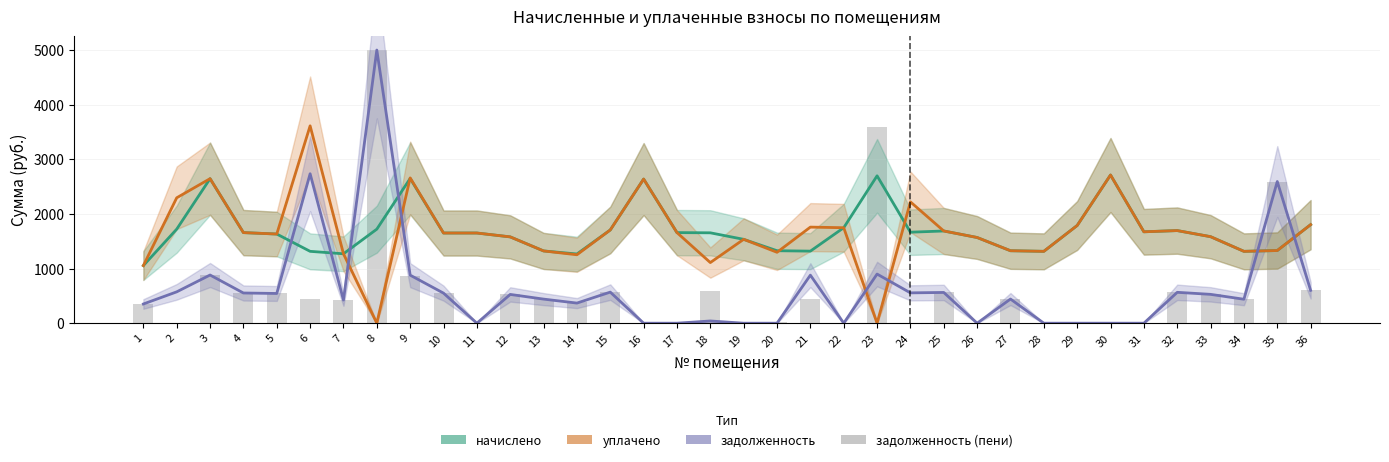

How many data points in уплачено are above 1650?

19